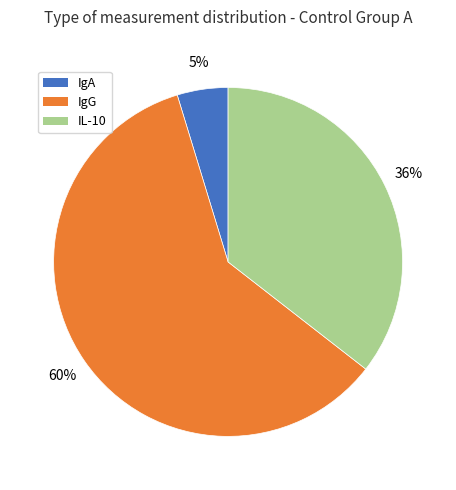

Between IL-10 and IgG, which is larger?

IgG